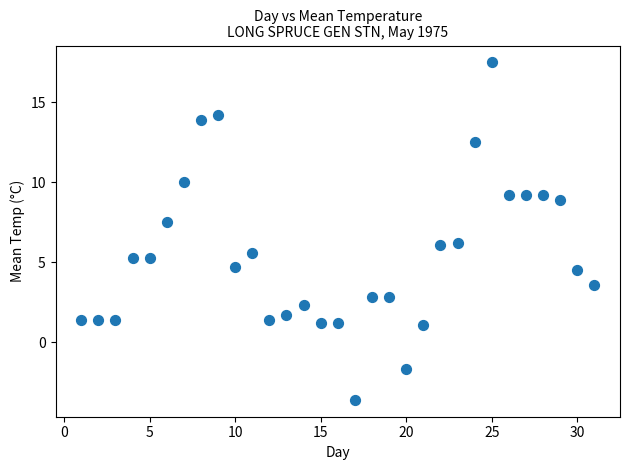

What is the range of X values (max minus min)?

30.0